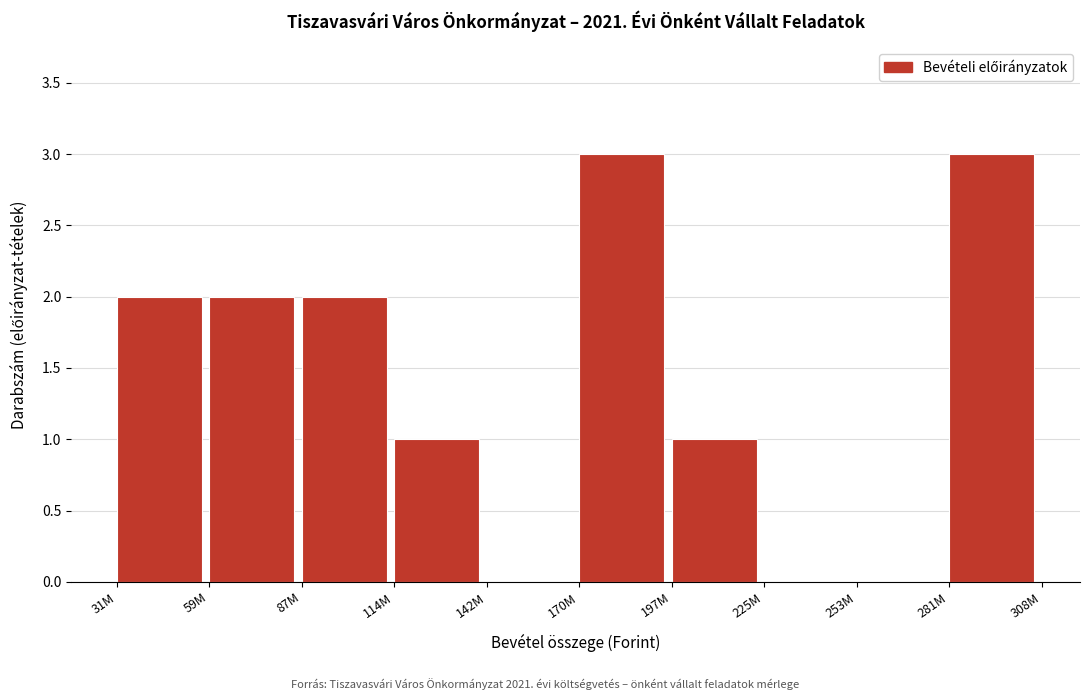

Reading right to left, transcribe all the data shown in this chart.

281M=3	253M=0	225M=0	197M=1	170M=3	142M=0	114M=1	87M=2	59M=2	31M=2